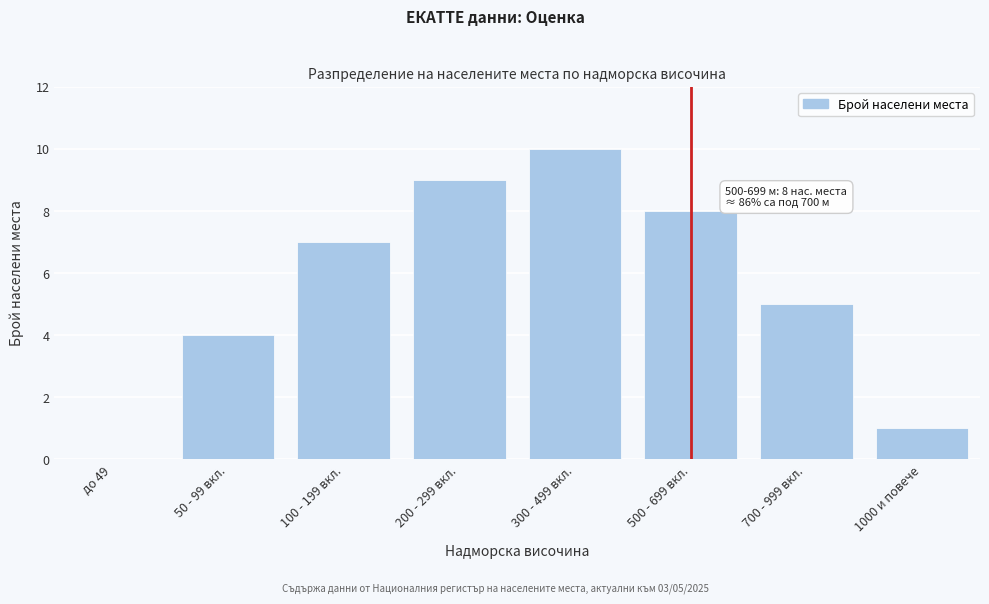

Reading left to right, what are all the values shown in this chart?

до 49=0	50 - 99 вкл.=4	100 - 199 вкл.=7	200 - 299 вкл.=9	300 - 499 вкл.=10	500 - 699 вкл.=8	700 - 999 вкл.=5	1000 и повече=1